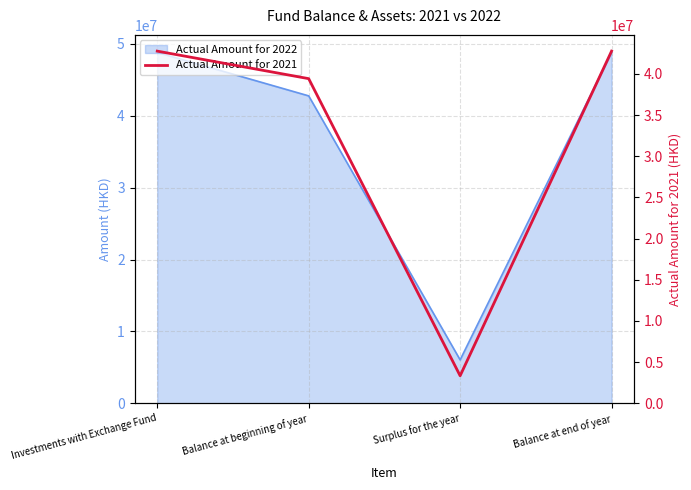

Which has a higher value, Surplus for the year or Balance at beginning of year?

Balance at beginning of year